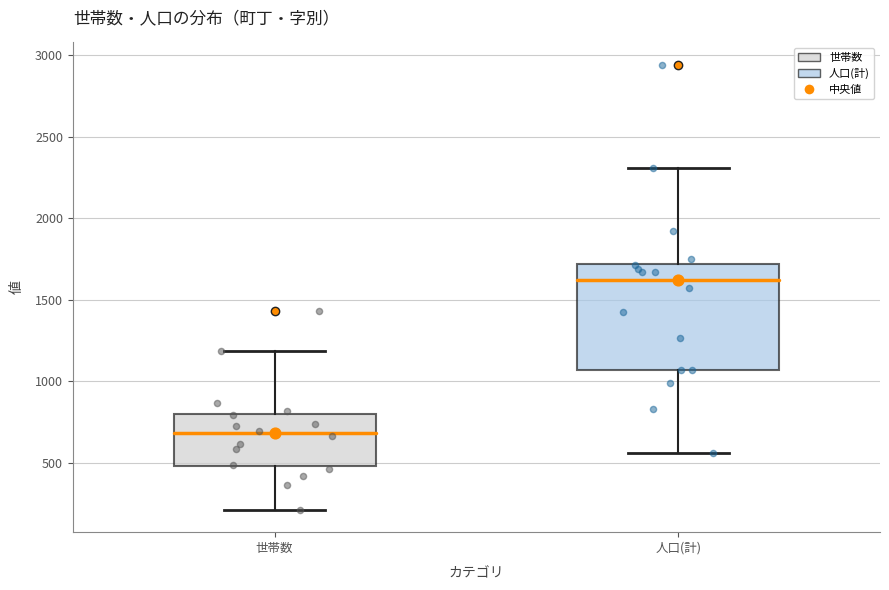

Reading left to right, transcribe this box plot: for each box, give where its median line is, the range the box spans, and where its two whiskers end, as read against the y-axis. The values are not printed on the chart, so give them approximately, as read against the axis.

世帯数: median 700, box 500 to 800, whiskers 200 to 1200
人口(計): median 1600, box 1050 to 1700, whiskers 550 to 2300